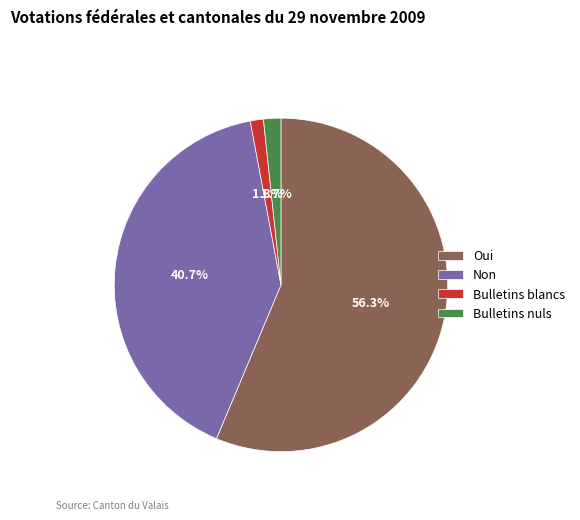

To the nearest percent, what is the difference between the largest and smallest slice percentages?

55%